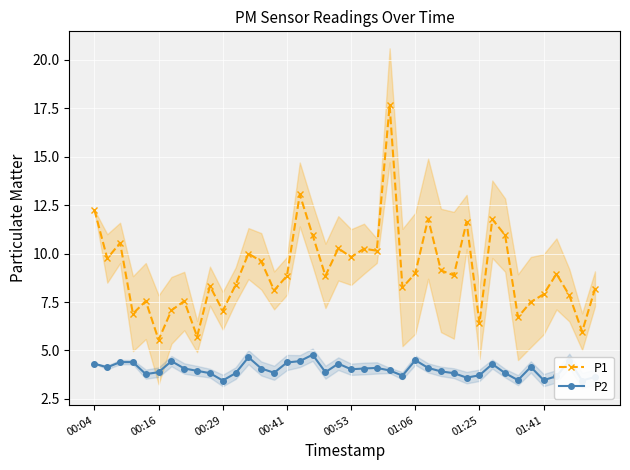

The P1 series shows 10.9 at 32. True or false?

True